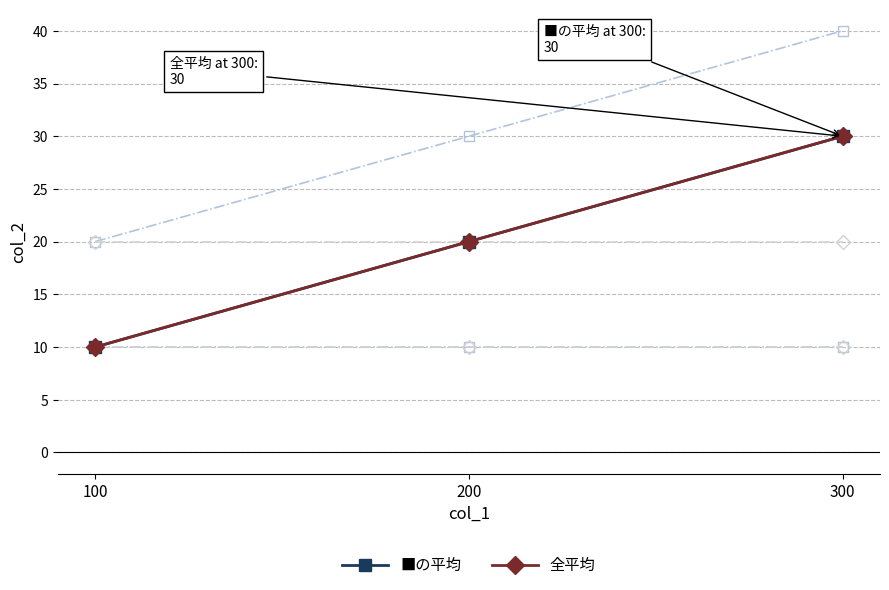

Reading left to right, extract all data points from this chart.

■の平均: 10	20	30
全平均: 10	20	30